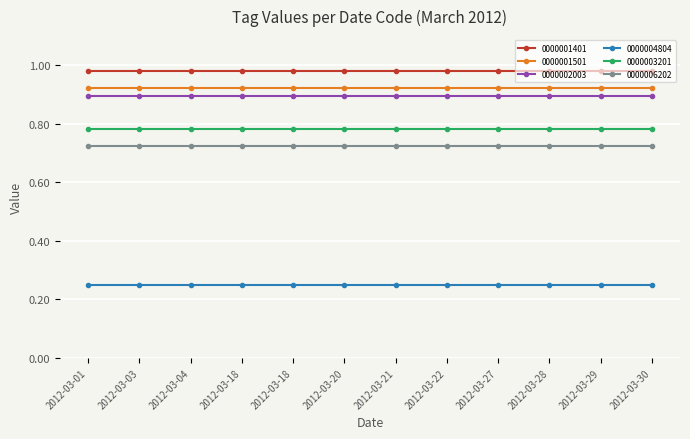

Rank the series by their maximum value, from highest to lowest.

0000001401, 0000001501, 0000002003, 0000003201, 0000006202, 0000004804